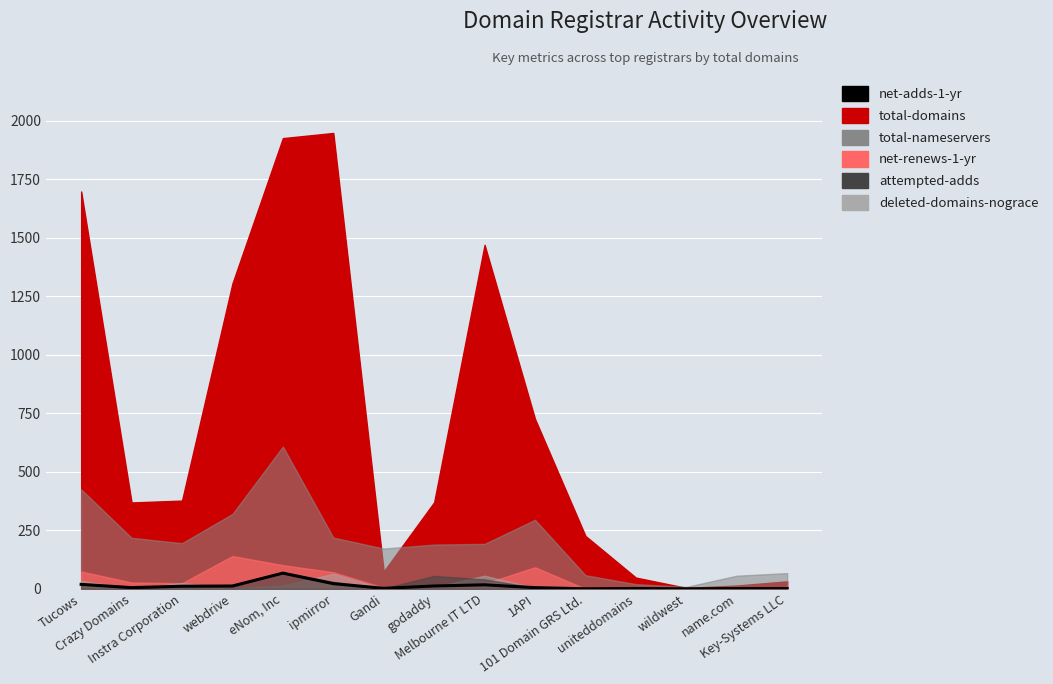

At which label does the data first exceed 5?

Tucows